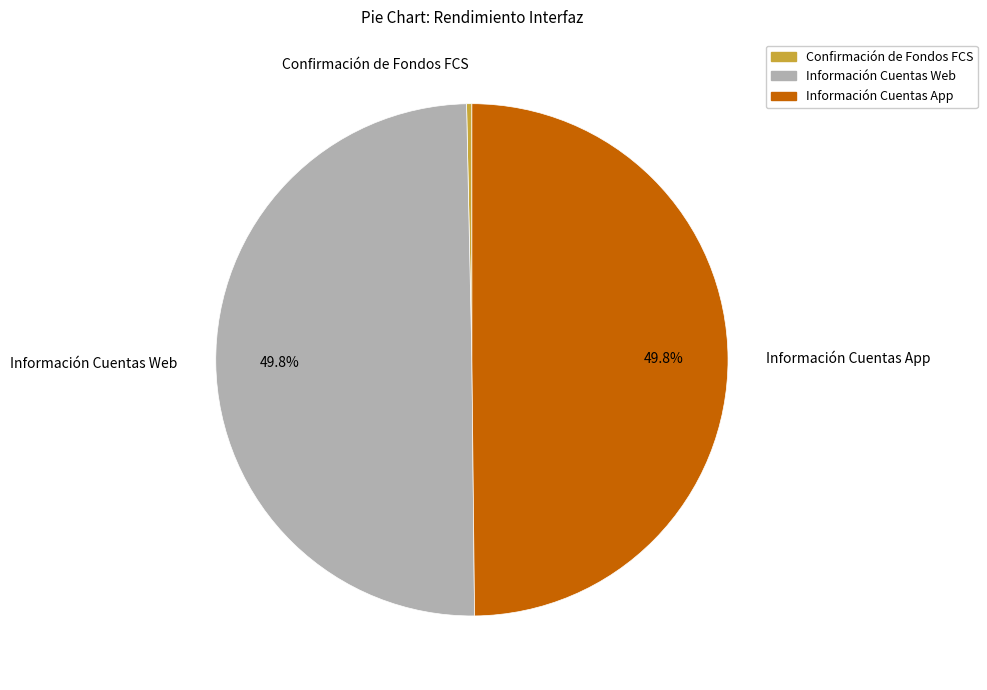

How many slices are in this pie chart?

3